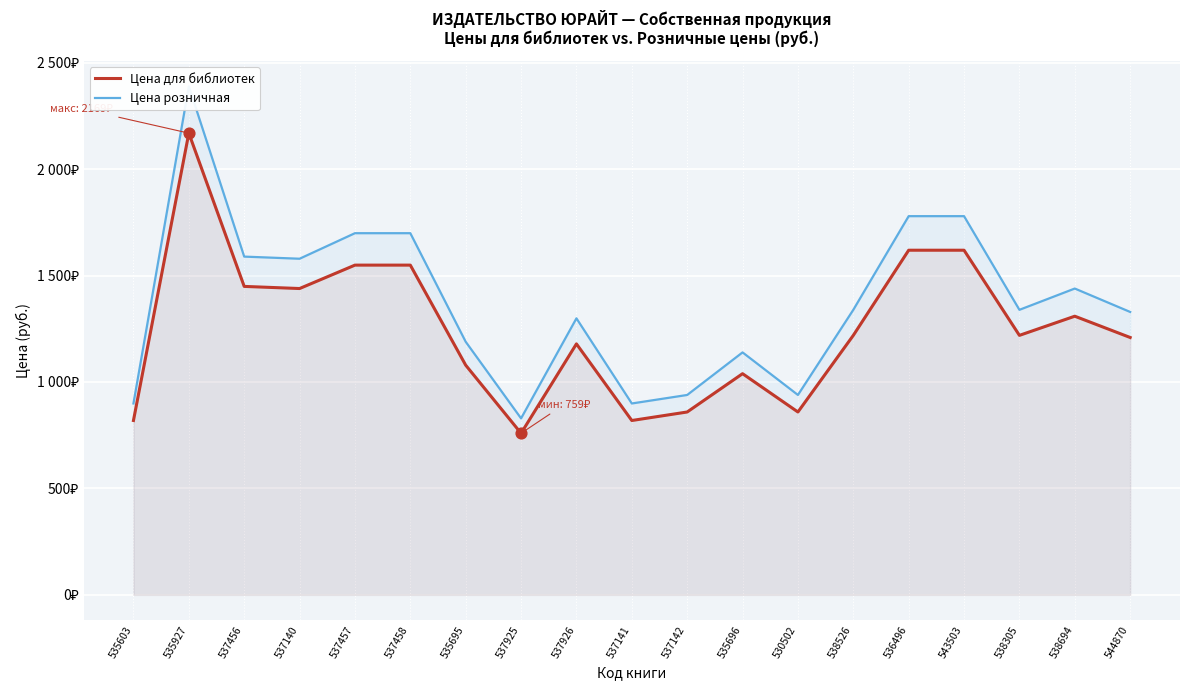

At how many categories does at least one series exceed 1224?

12